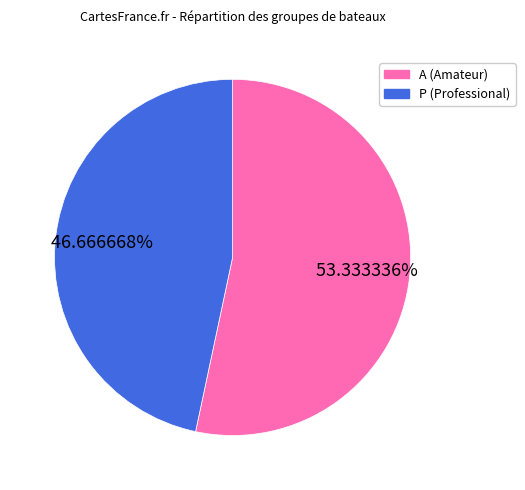

Count the number of slices in the pie.

2